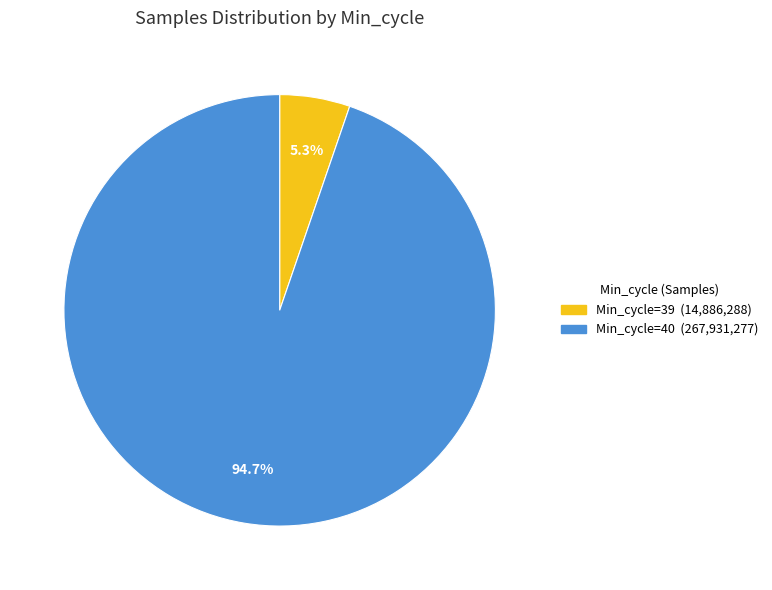

Is there a majority slice in this chart?

Yes